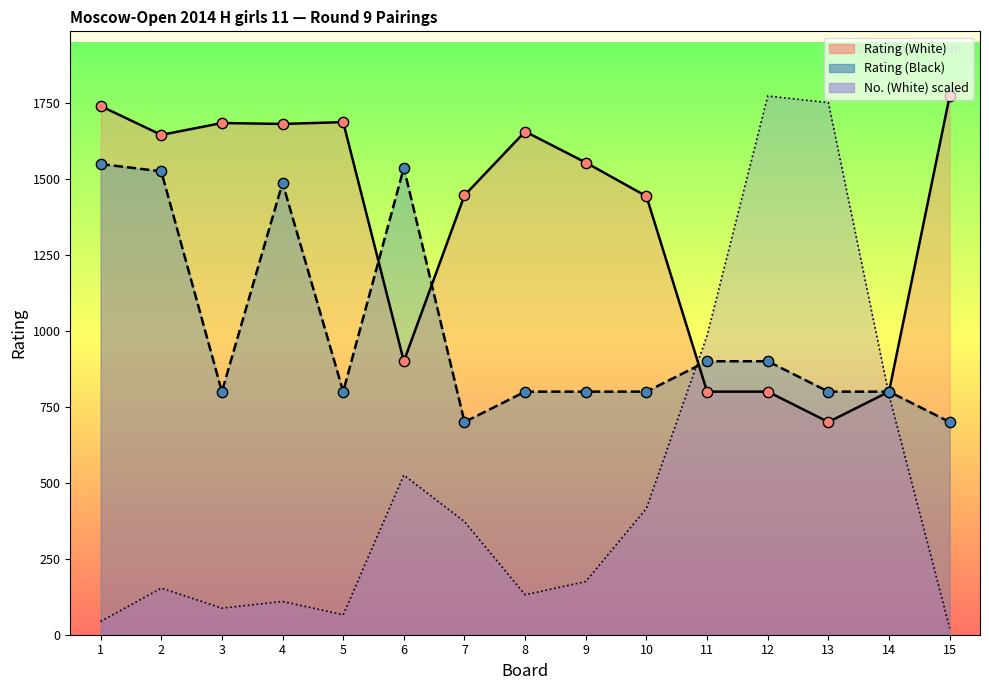

At which category is the sum across all series the highest?

12